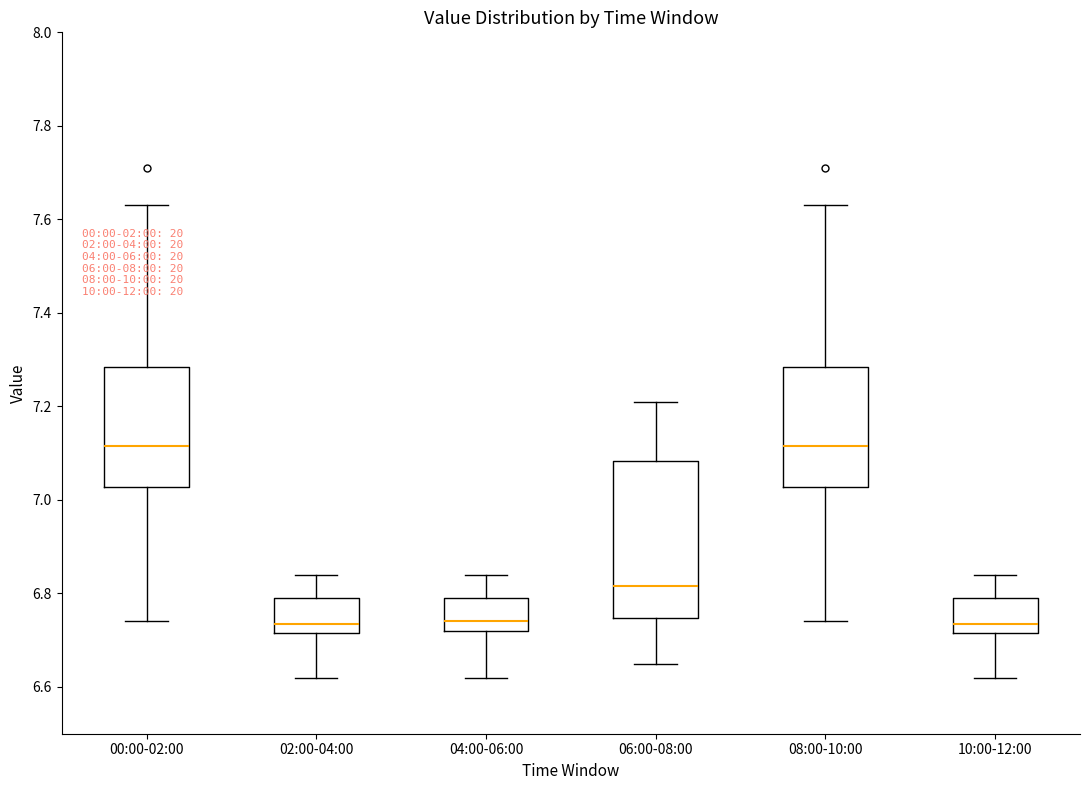

Reading left to right, transcribe this box plot: for each box, give where its median line is, the range the box spans, and where its two whiskers end, as read against the y-axis. The values are not printed on the chart, so give them approximately, as read against the axis.

00:00-02:00: median 7.12, box 7.02 to 7.28, whiskers 6.74 to 7.64
02:00-04:00: median 6.74, box 6.72 to 6.80, whiskers 6.62 to 6.84
04:00-06:00: median 6.74, box 6.72 to 6.80, whiskers 6.62 to 6.84
06:00-08:00: median 6.82, box 6.74 to 7.08, whiskers 6.66 to 7.22
08:00-10:00: median 7.12, box 7.02 to 7.28, whiskers 6.74 to 7.64
10:00-12:00: median 6.74, box 6.72 to 6.80, whiskers 6.62 to 6.84